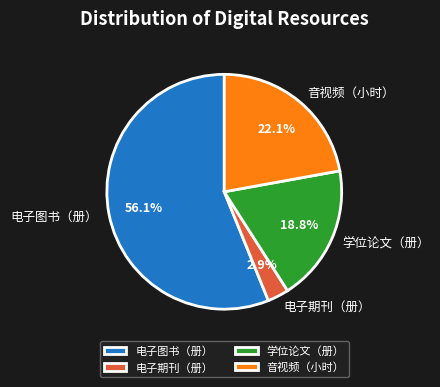

What percentage is NOT represented by 电子期刊（册）?

97.1%